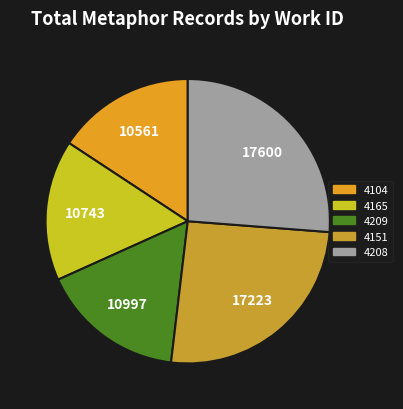

How many segments does this pie chart have?

5